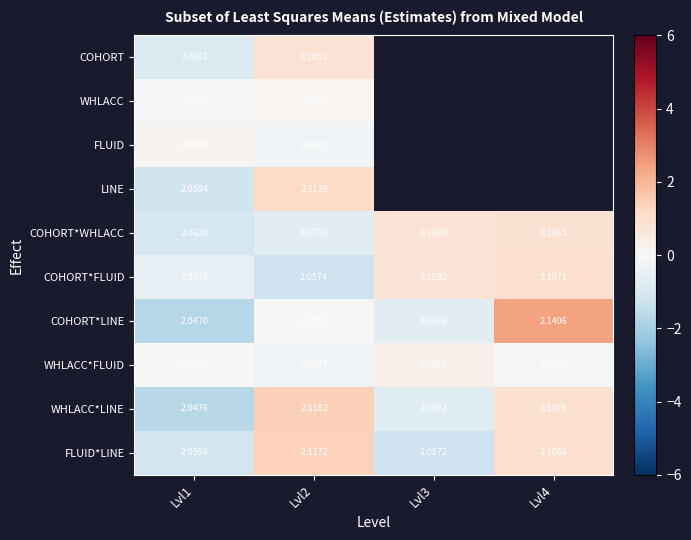

Is the value of FLUID at Lvl2 greater than the value of WHLACC*LINE at Lvl1?

Yes